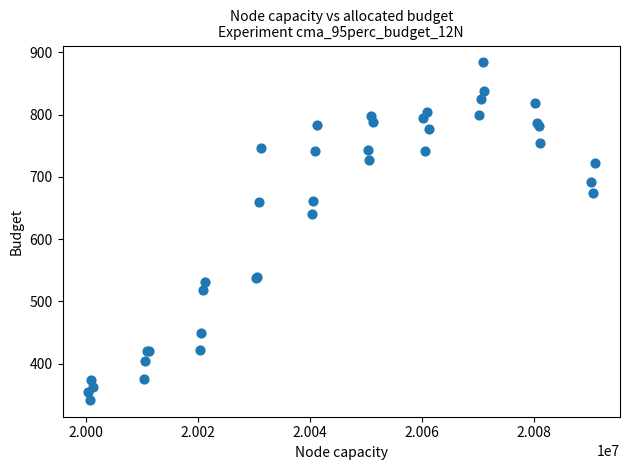

What Y value in the scatter plot is closest to 612?

640.6